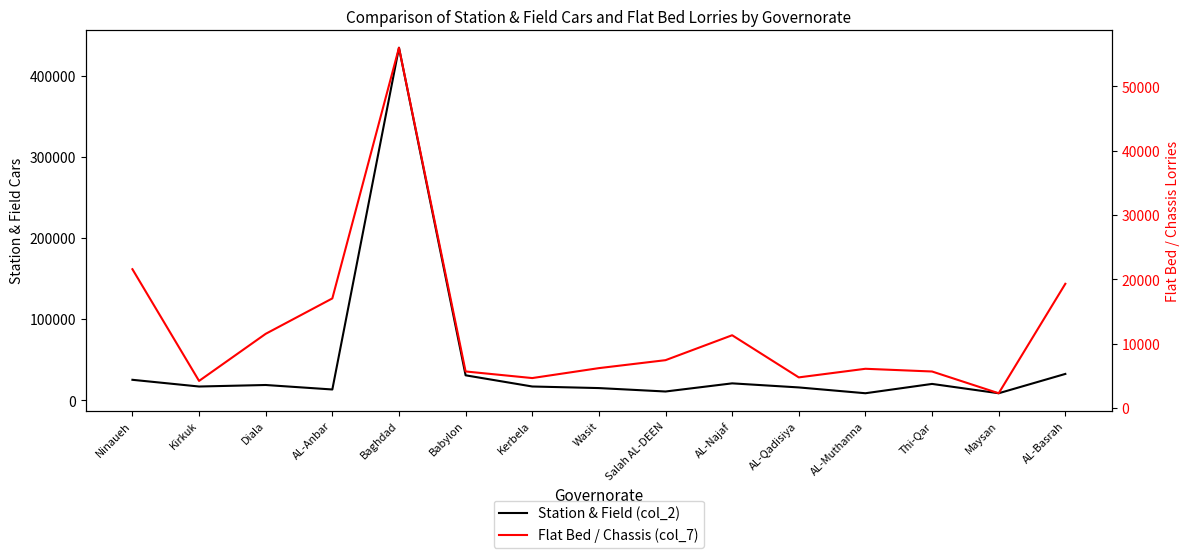

Which category has the highest value in the Station & Field (col_2) series?

Baghdad